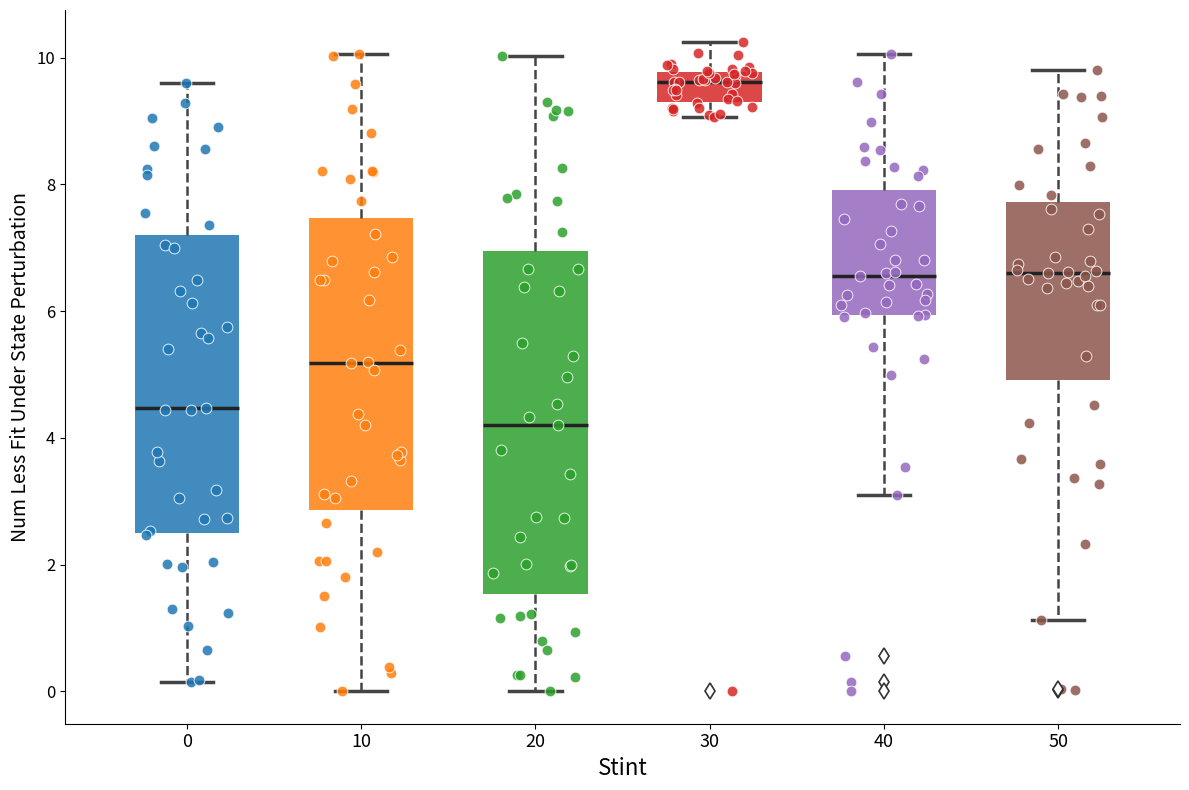

Which box is the tallest, from its lower edge to its upper edge?

20